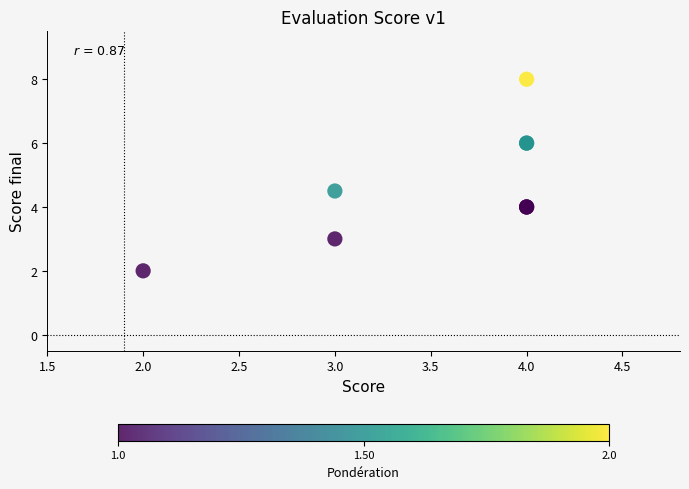

What Y value in the scatter plot is closest to 5?

4.5